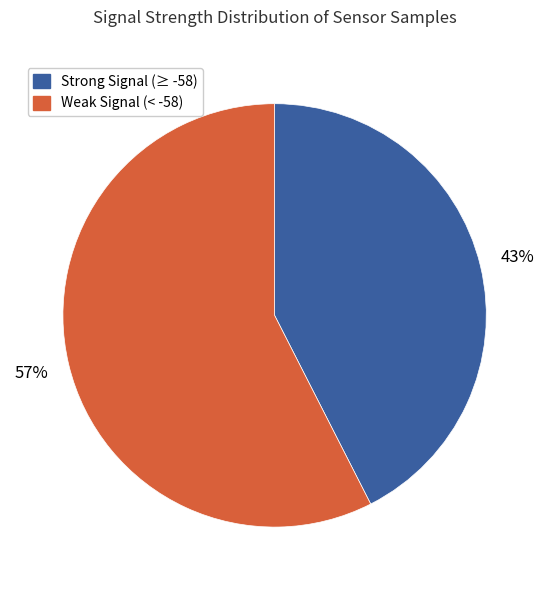

Which has a higher value, Strong Signal (≥ -58) or Weak Signal (< -58)?

Weak Signal (< -58)